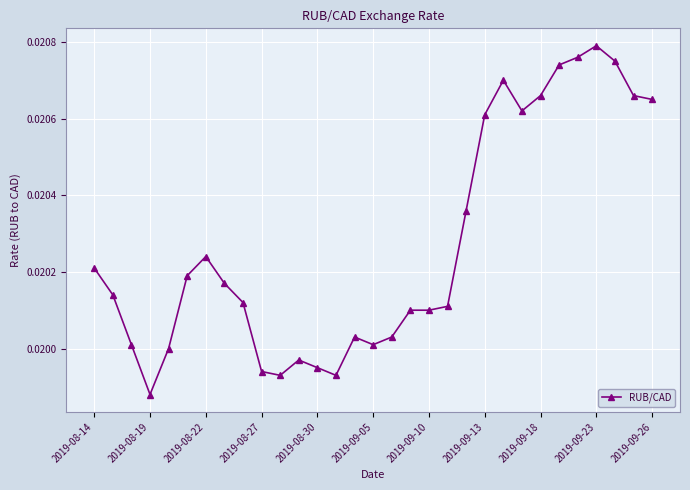

How many values are between 0 and 1?

31